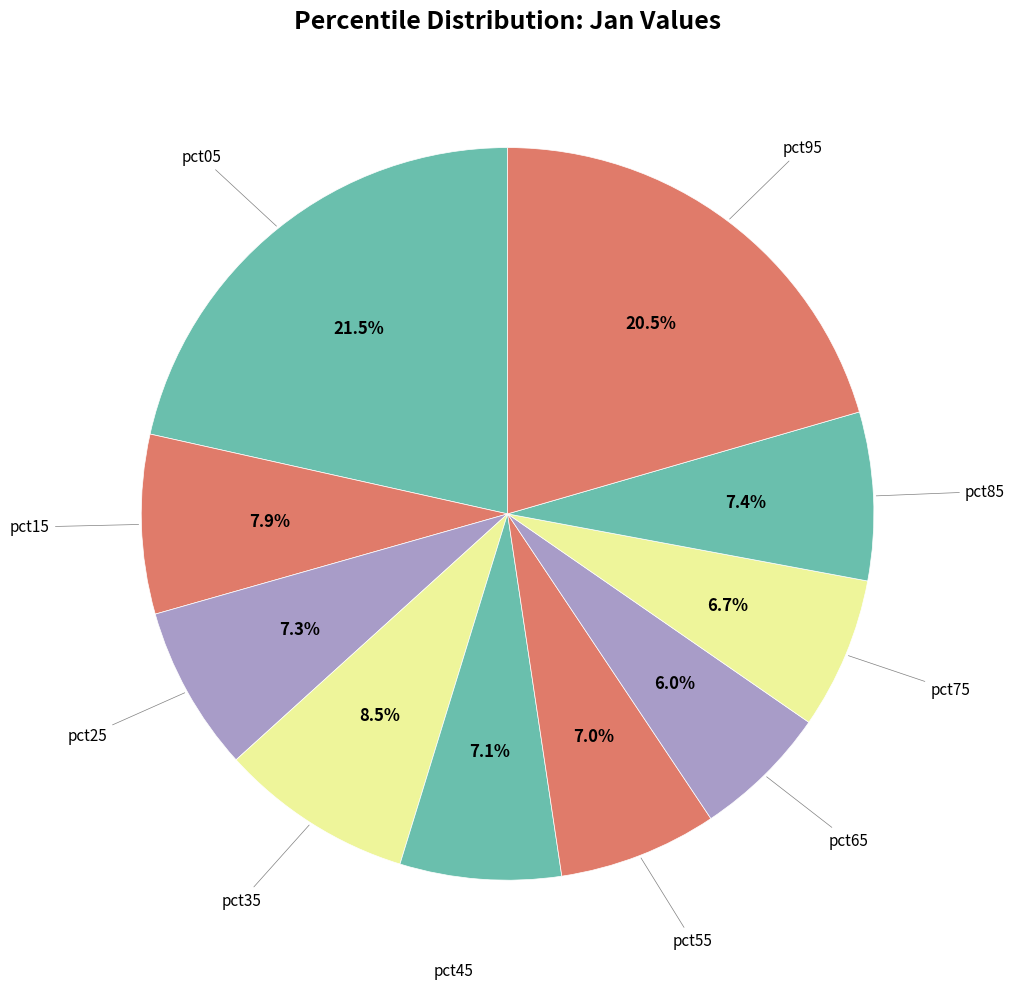

Rank the categories by value from lowest to highest.

pct65, pct75, pct55, pct45, pct25, pct85, pct15, pct35, pct95, pct05